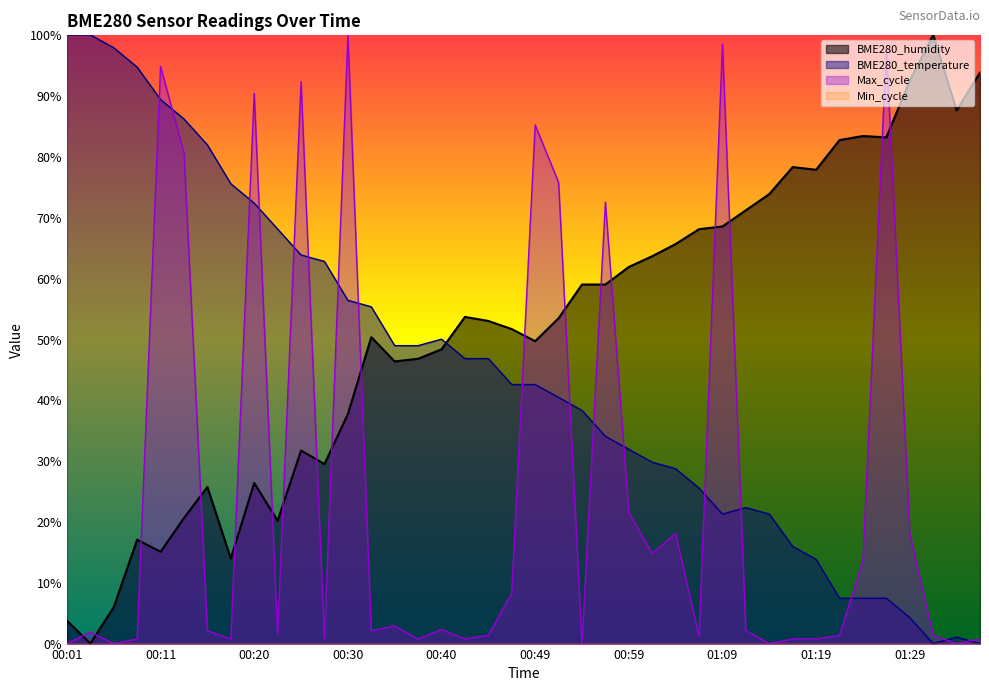

What is the label of the 31st point from the left?

01:14